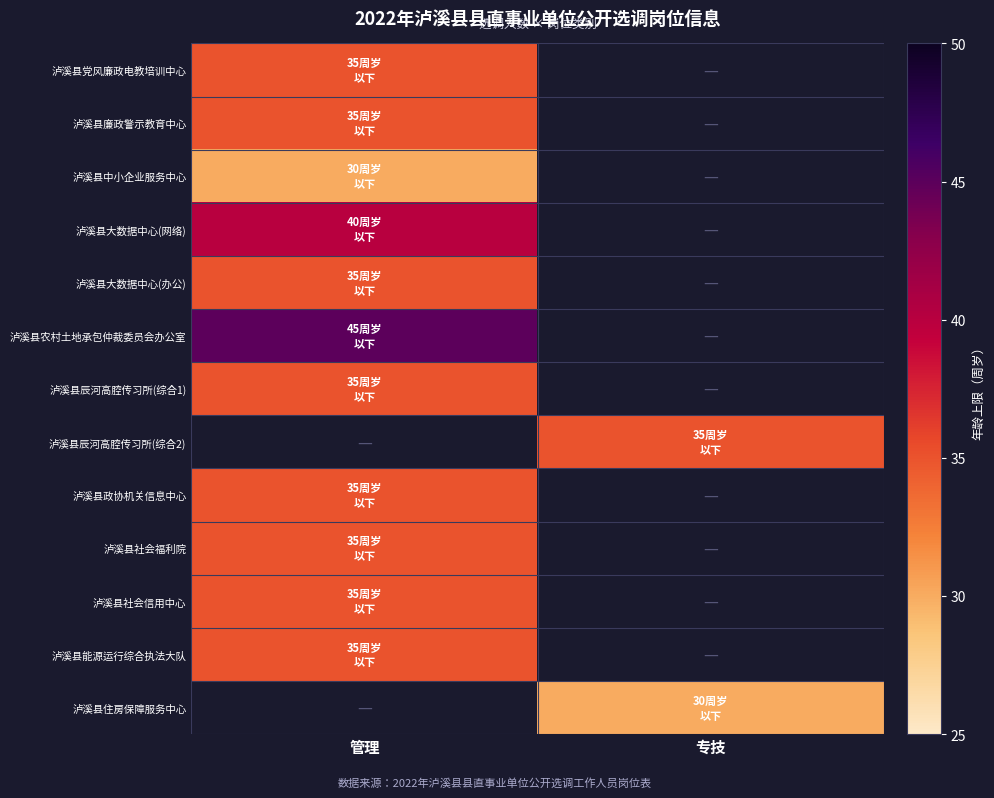

What is the minimum value for 泸溪县中小企业服务中心?

30.0